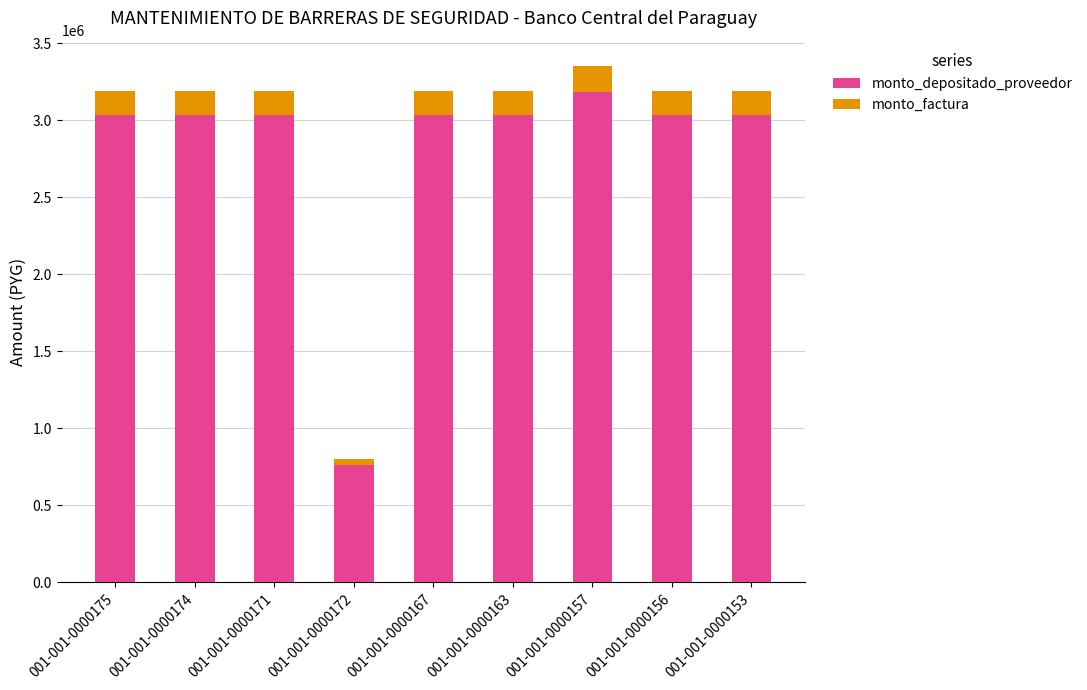

Which category has the lowest value in the monto_depositado_proveedor series?

001-001-0000172